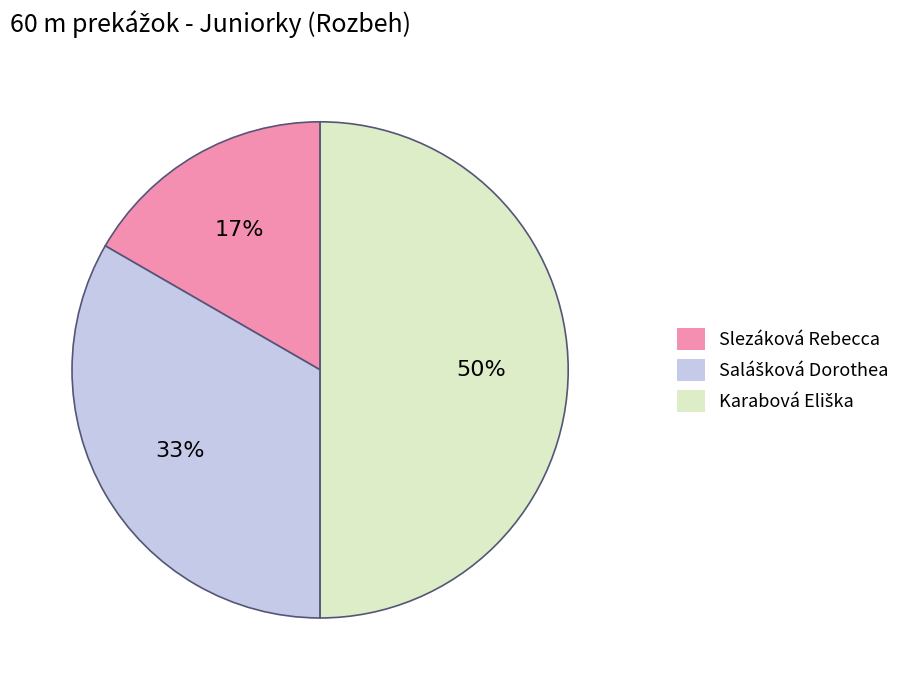

True or false: Slezáková Rebecca accounts for 24% of the total.

False